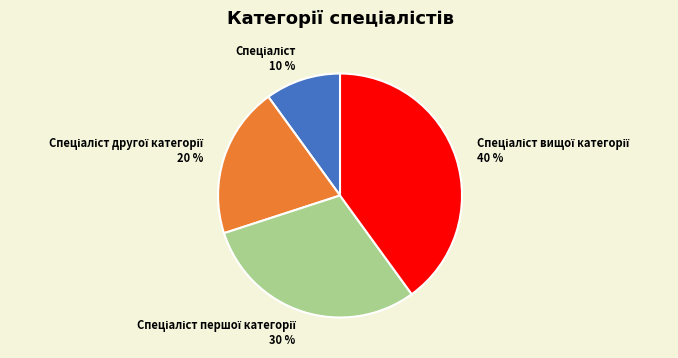

Is there a majority slice in this chart?

No